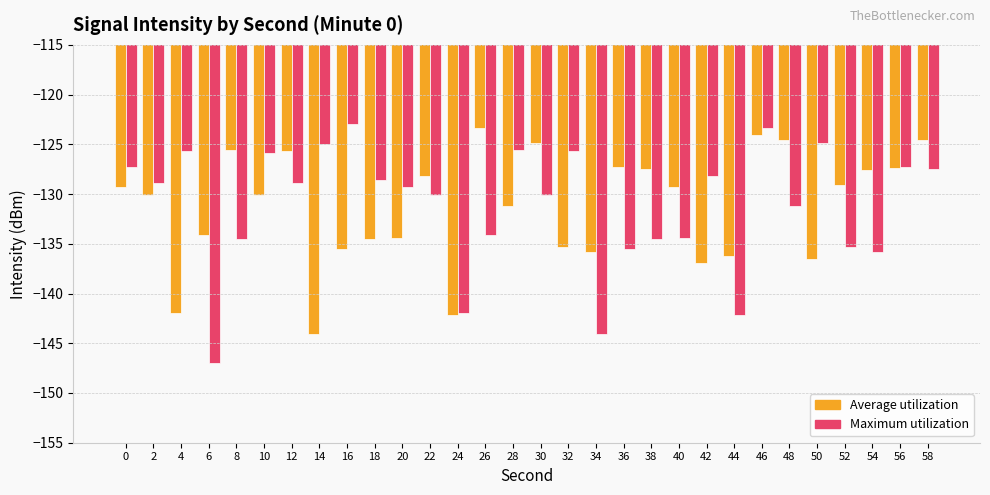

What is the sum of the Average utilization values at 4 and 38?

-269.4